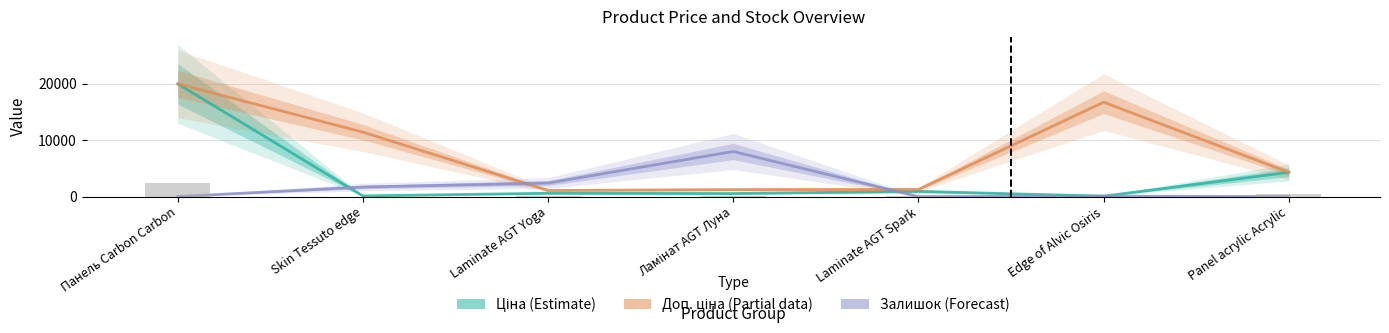

What is the difference between the maximum and minimum values in the Доп. ціна (Partial) series?

18882.5